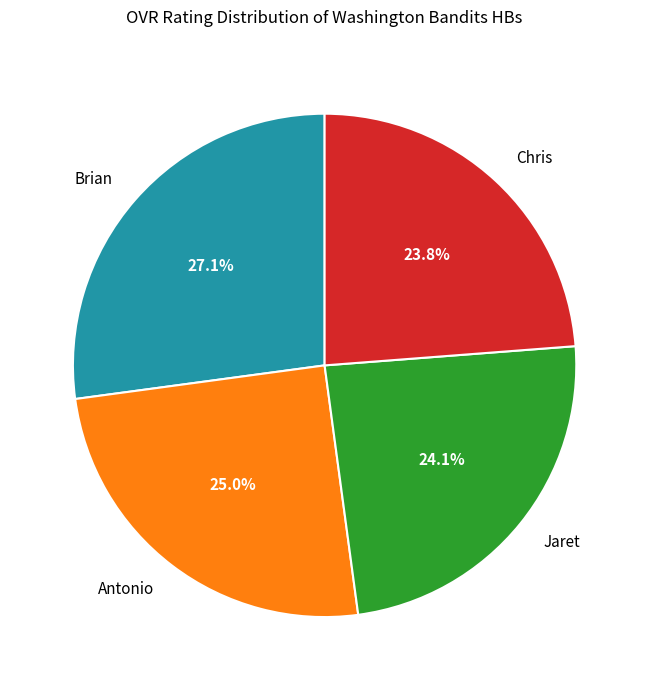

What is the largest slice in the pie chart?

Brian